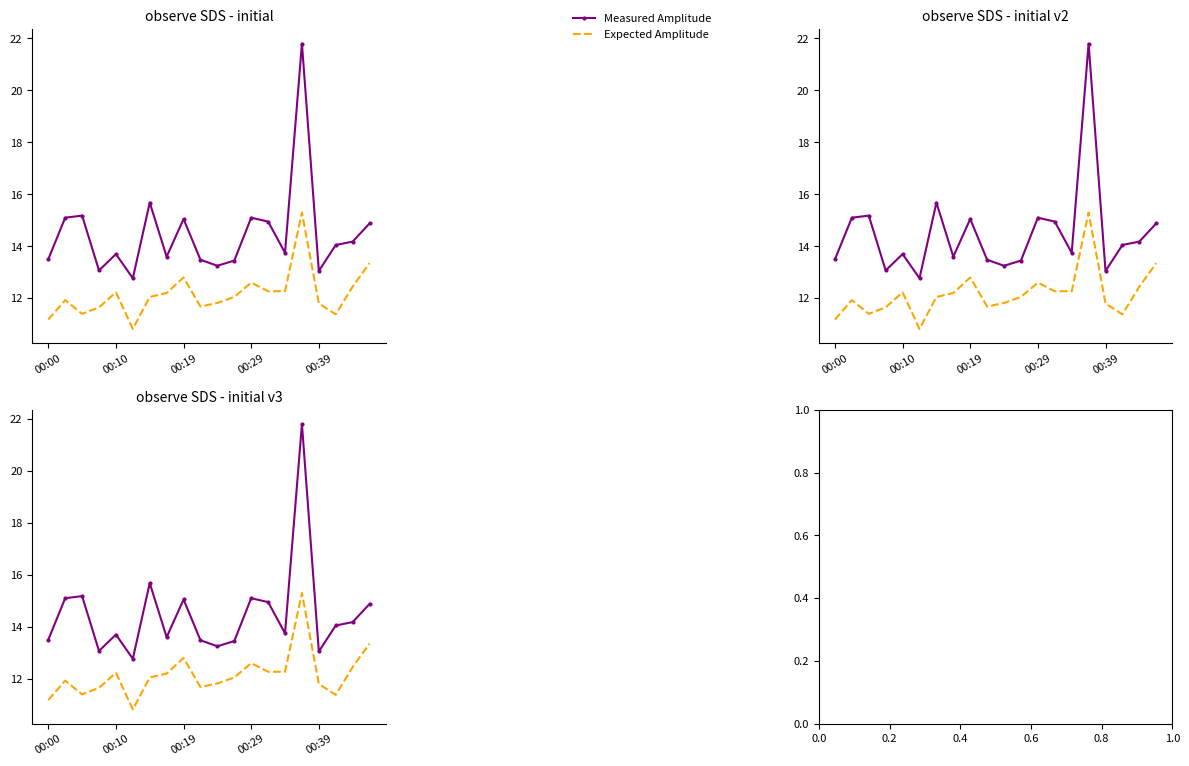

In Measured Amplitude, how many points are lower than both neighbors (excluding endpoints)?

6